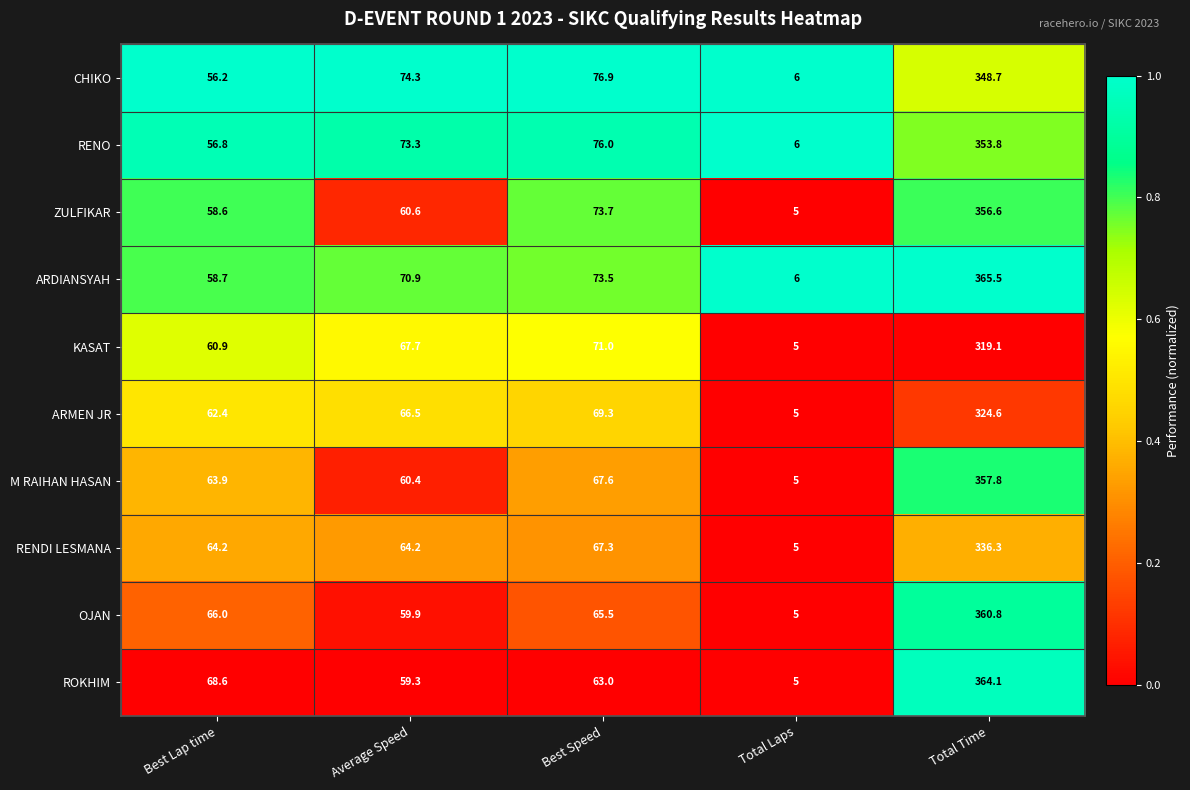

What is the average value of the RENDI LESMANA series?

107.4